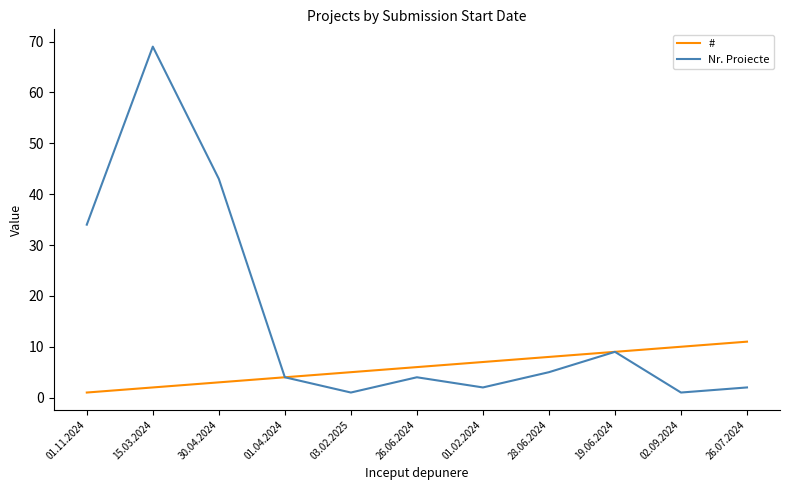

The Nr. Proiecte series shows 9 at 19.06.2024. True or false?

True